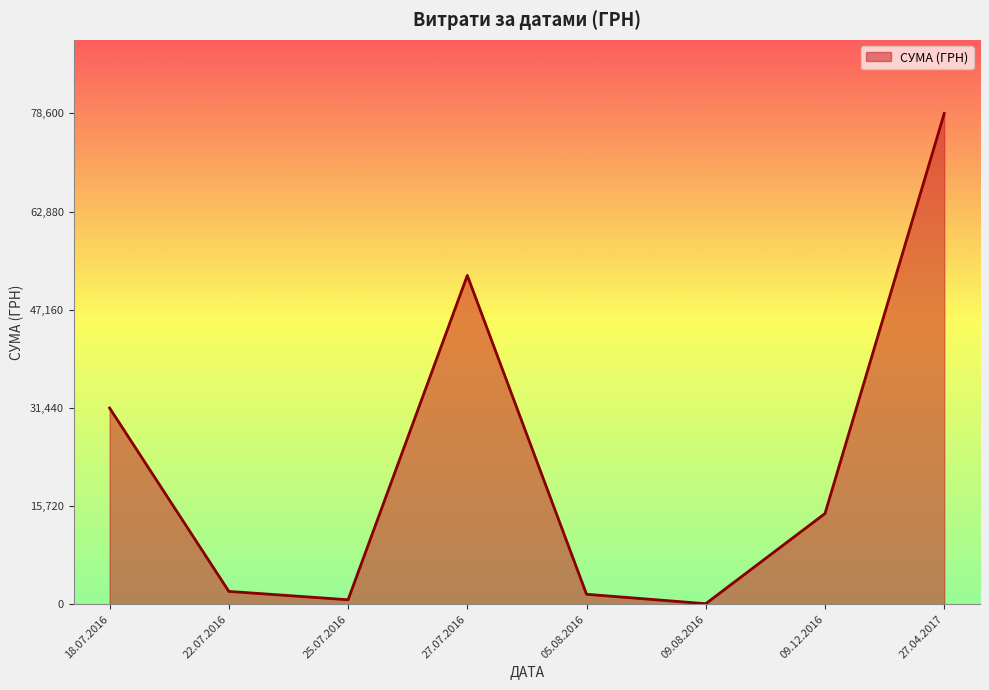

At which label is the value closest to 39342?

18.07.2016